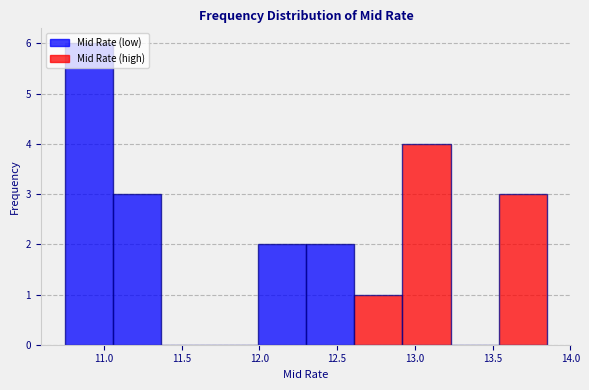

Reading left to right, list every bar in this chart as the range it spans on the x-axis followed by its height. Neither the bar edges nor the heights are printed on the chart, so give them approximately, as read against the axes.

10.75 to 11.06: 6
11.06 to 11.37: 3
11.37 to 11.68: 0
11.68 to 11.99: 0
11.99 to 12.30: 2
12.30 to 12.61: 2
12.61 to 12.92: 1
12.92 to 13.23: 4
13.23 to 13.54: 0
13.54 to 13.85: 3